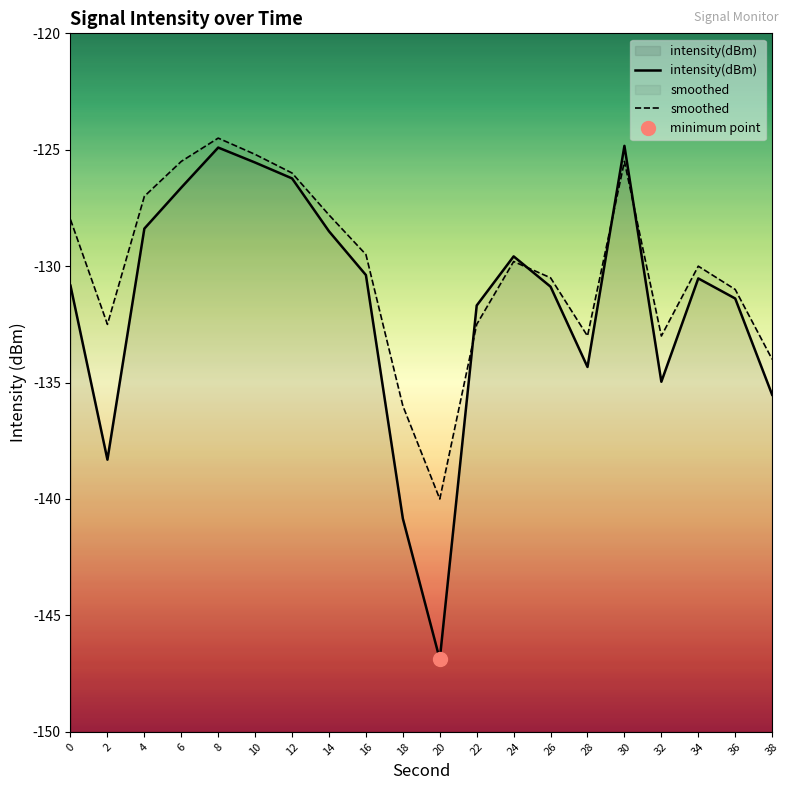

Which series has the widest spread of values?

intensity(dBm)